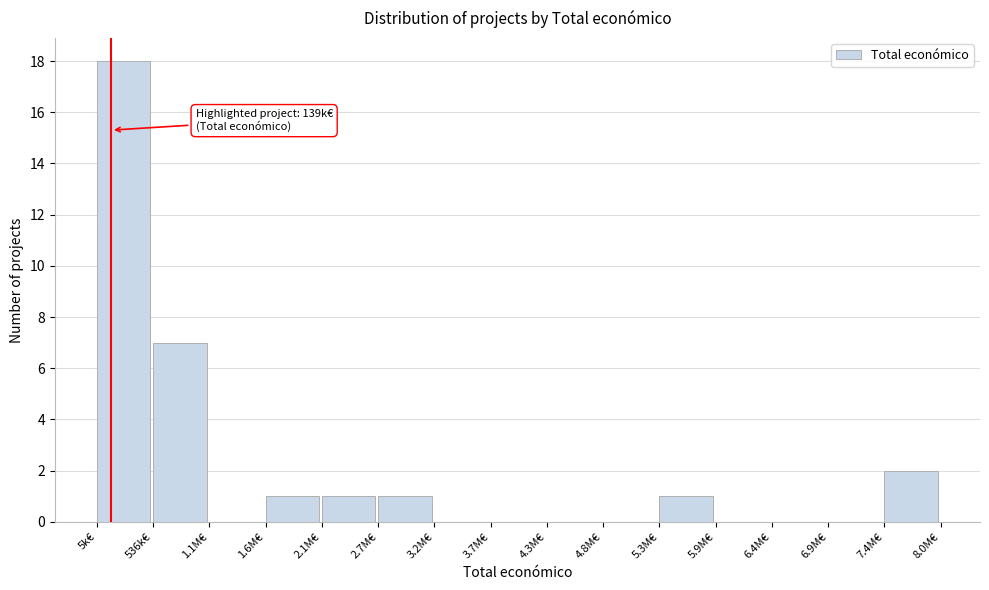

Reading left to right, list all the values displayed in this chart.

5k€=18	536k€=7	1.1M€=0	1.6M€=1	2.1M€=1	2.7M€=1	3.2M€=0	3.7M€=0	4.3M€=0	4.8M€=0	5.3M€=1	5.9M€=0	6.4M€=0	6.9M€=0	7.4M€=2